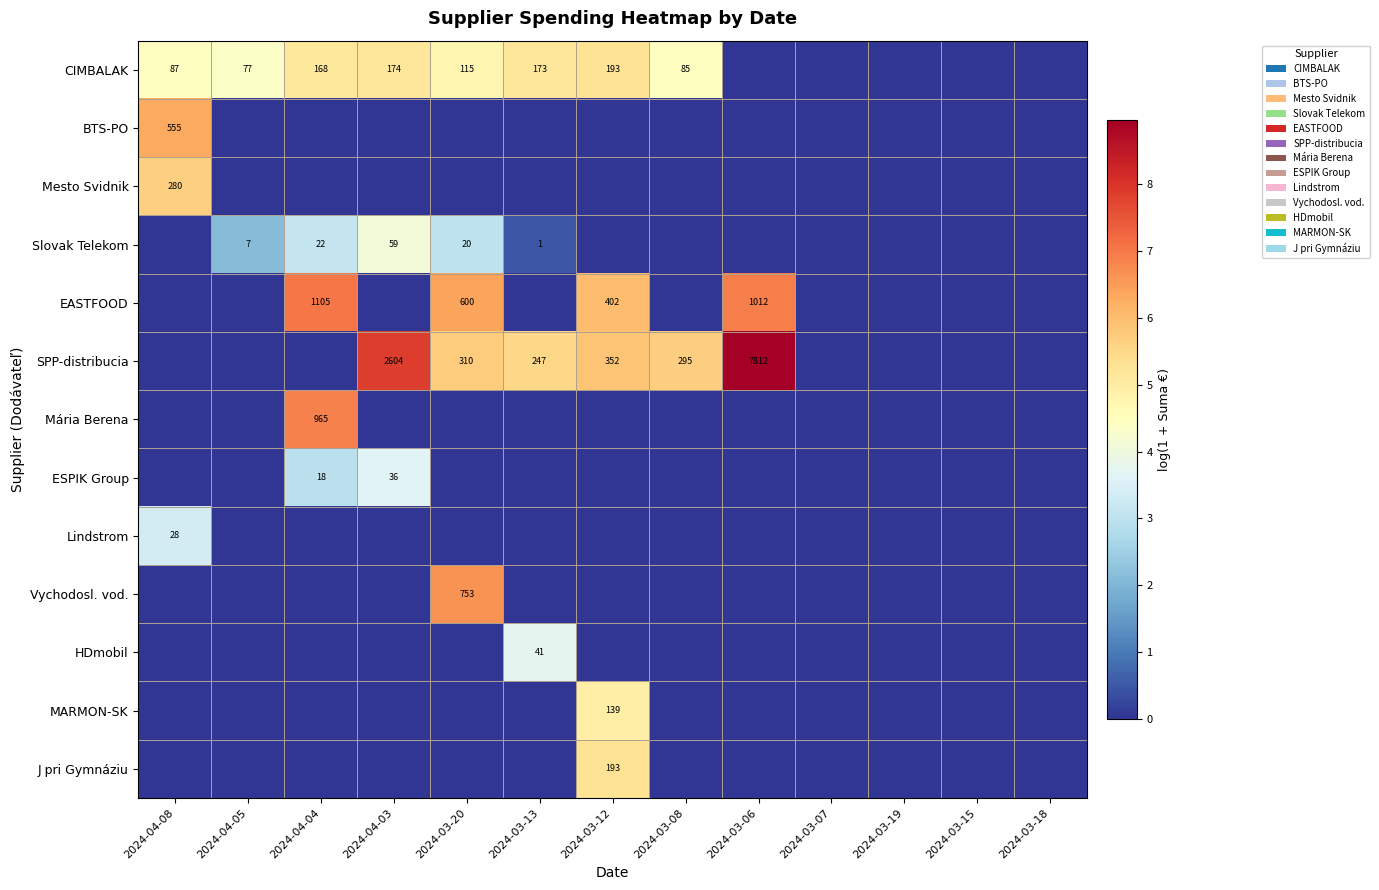

Is it true that CIMBALAK equals 174 at 2024-04-03?

True